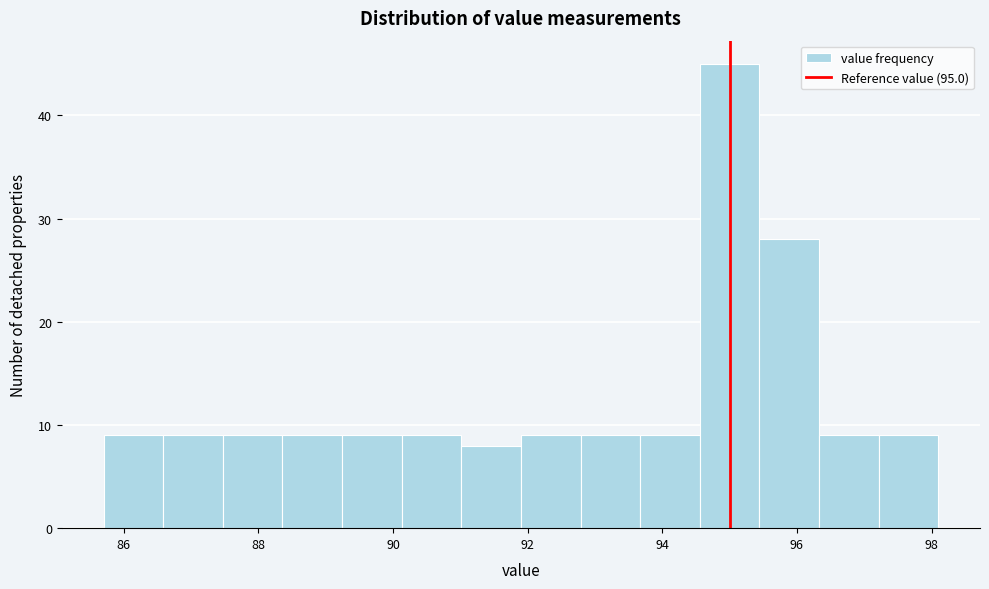

Reading left to right, list every bar in this chart as the range it spans on the x-axis followed by its height. Neither the bar edges nor the heights are printed on the chart, so give them approximately, as read against the axes.

85.8 to 86.6: 9
86.6 to 87.4: 9
87.4 to 88.4: 9
88.4 to 89.2: 9
89.2 to 90.2: 9
90.2 to 91.0: 9
91.0 to 92.0: 8
92.0 to 92.8: 9
92.8 to 93.6: 9
93.6 to 94.6: 9
94.6 to 95.4: 45
95.4 to 96.4: 28
96.4 to 97.2: 9
97.2 to 98.2: 9